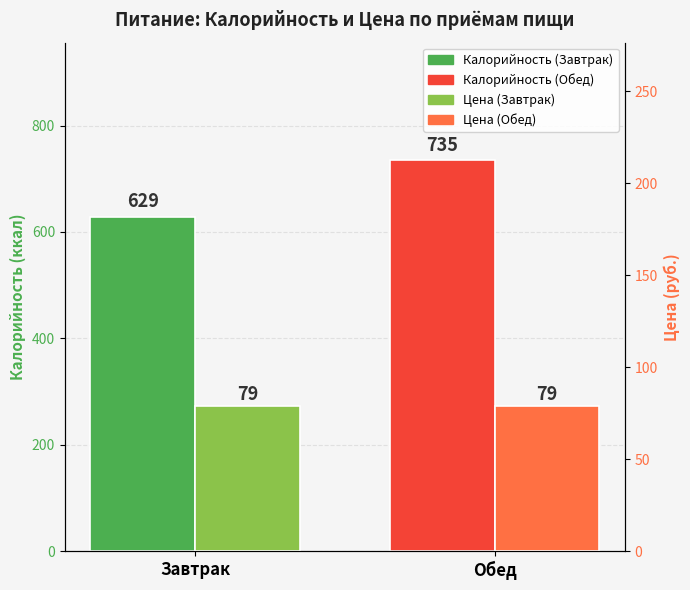

What is the difference between the maximum and minimum values in the Калорийность series?

106.6